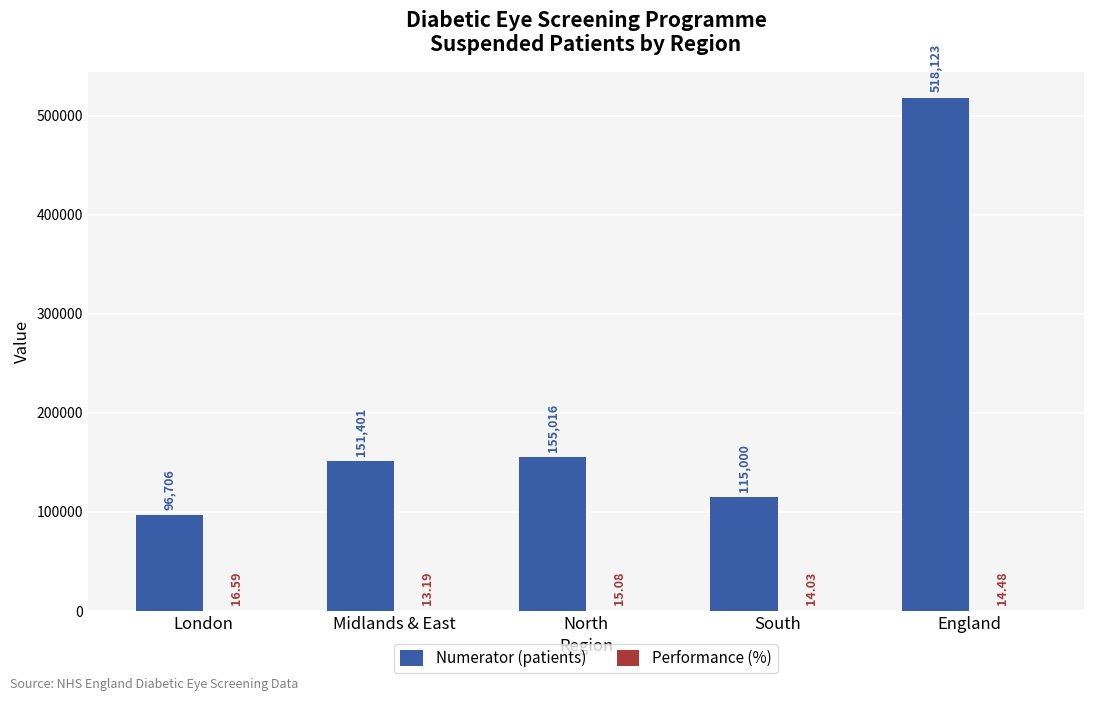

Which series changed the most between North and South?

Numerator (patients)